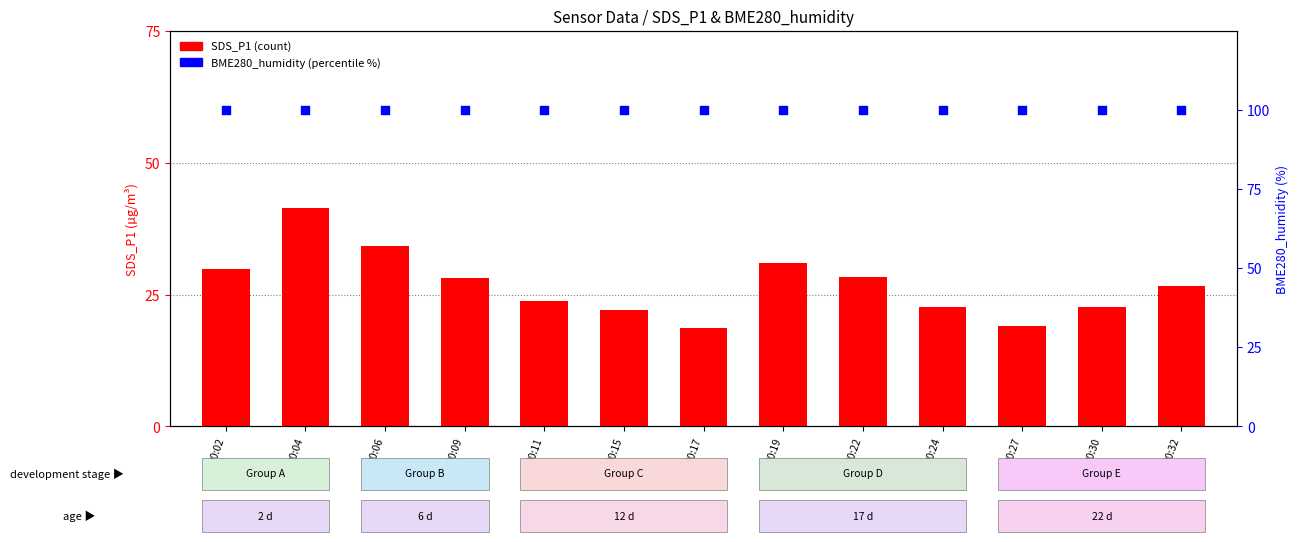

At which category is the sum across all series the highest?

00:04